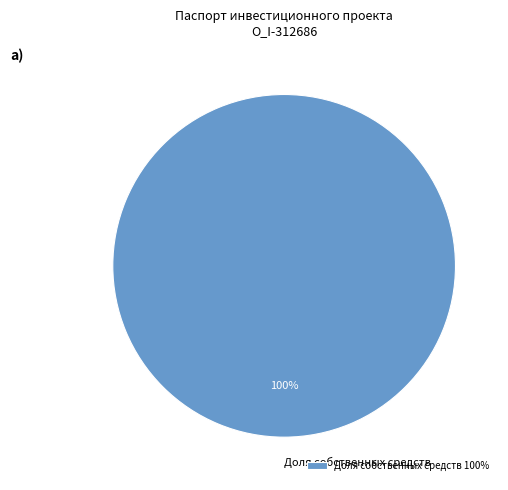

Count the number of slices in the pie.

1